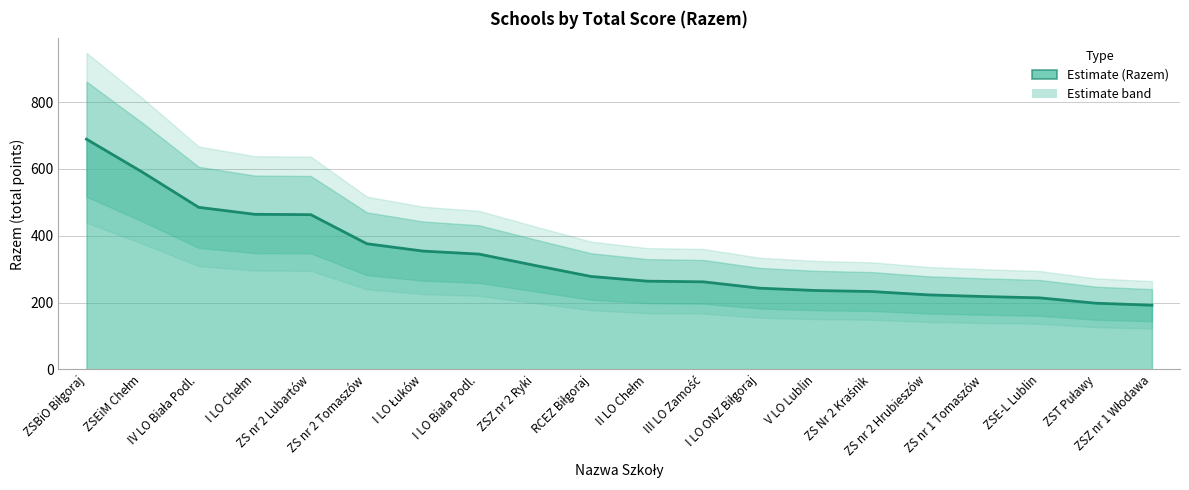

What is the minimum value shown in the chart?

192